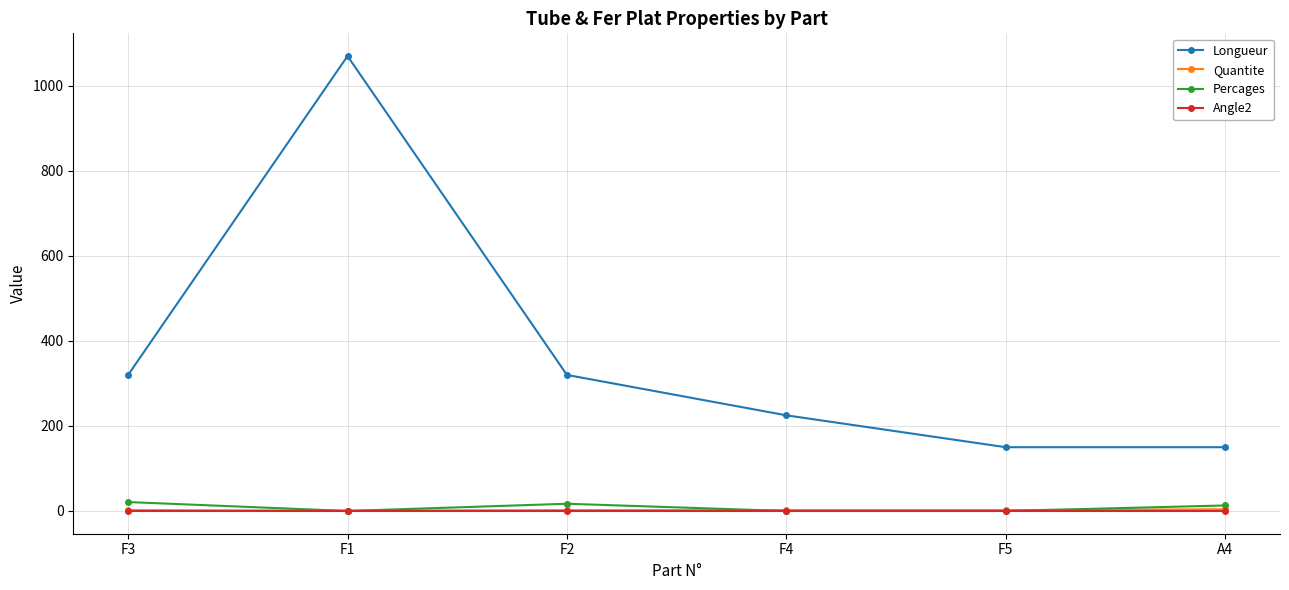

What position from the left is F1?

2